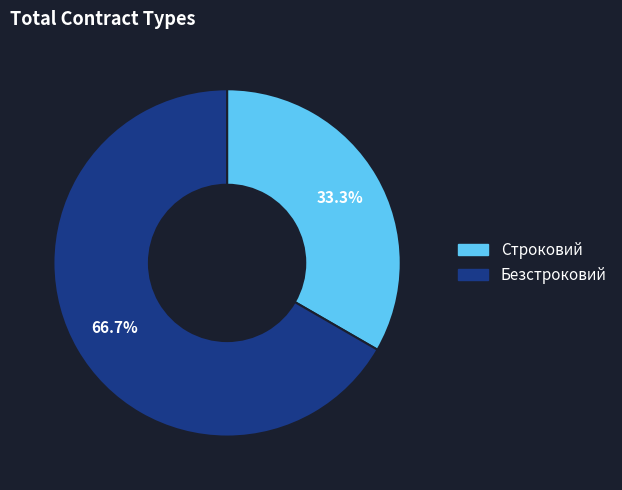

To the nearest percent, what percentage of the pie is Безстроковий?

67%